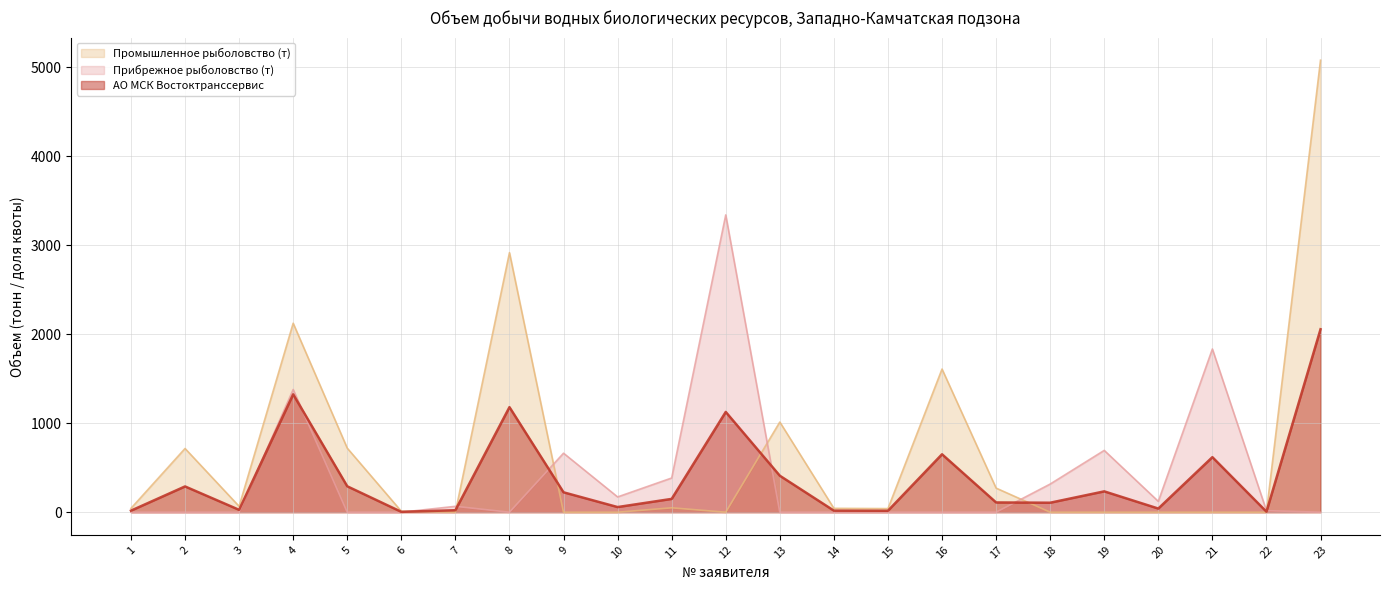

Reading left to right, what are all the values shown in this chart?

АО МСК Востоктранссервис: 17.5	289.7	26.8	1324.3	291.3	4.3	22.3	1180.2	223.6	57.9	149.6	1126.4	410.0	17.6	16.4	650.9	109.6	106.7	234.2	41.1	618.4	5.9	2055.1
Прибрежное рыболовство (т): 0.0	0.0	0.0	1378.6	0.0	0.0	66.1	0.0	662.9	171.7	384.2	3339.6	0.0	0.0	0.0	0.0	0.0	316.3	694.4	121.9	1833.4	17.5	0.0
Промышленное рыболовство (т): 43.2	715.8	66.2	2123.1	719.7	10.6	0.0	2915.9	0.0	0.0	49.4	0.0	1013.0	43.5	40.5	1608.2	270.8	0.0	0.0	0.0	0.0	0.0	5077.5